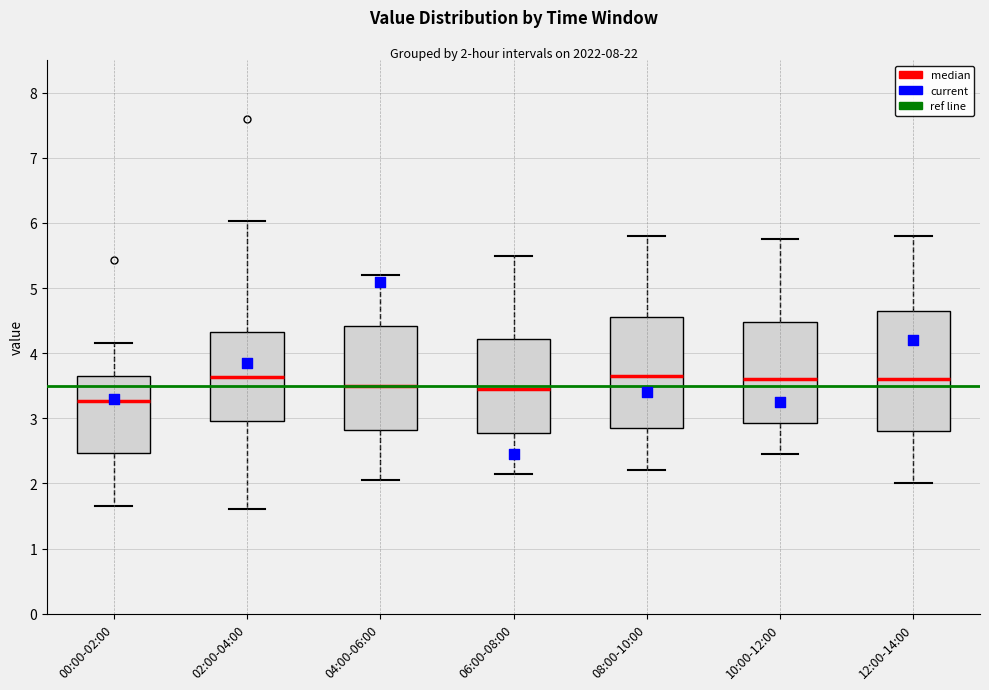

Comparing the boxes themselves (not the whiskers), which one is the tallest?

12:00-14:00